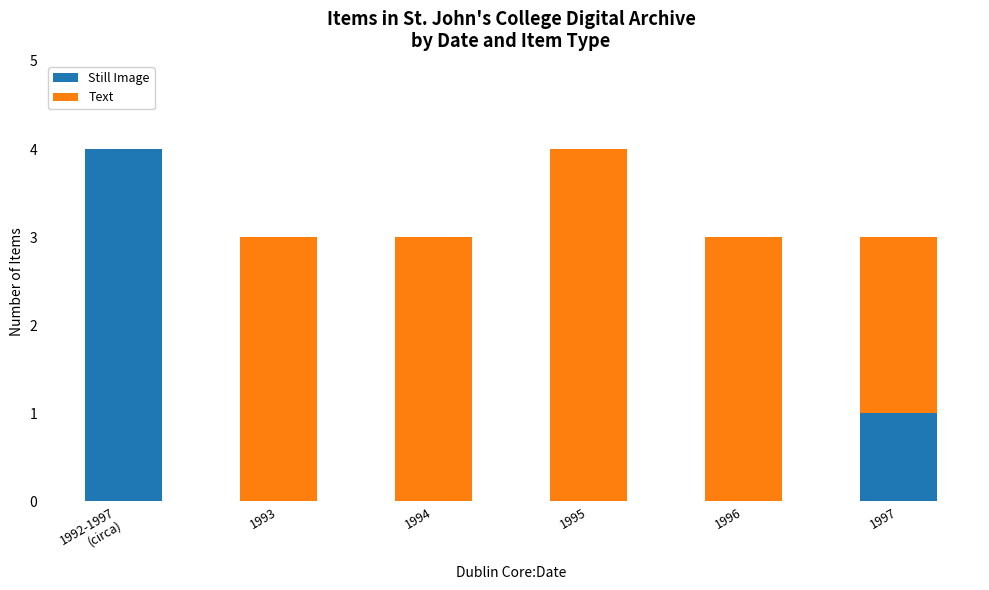

What are all the series names shown in the legend?

Still Image, Text